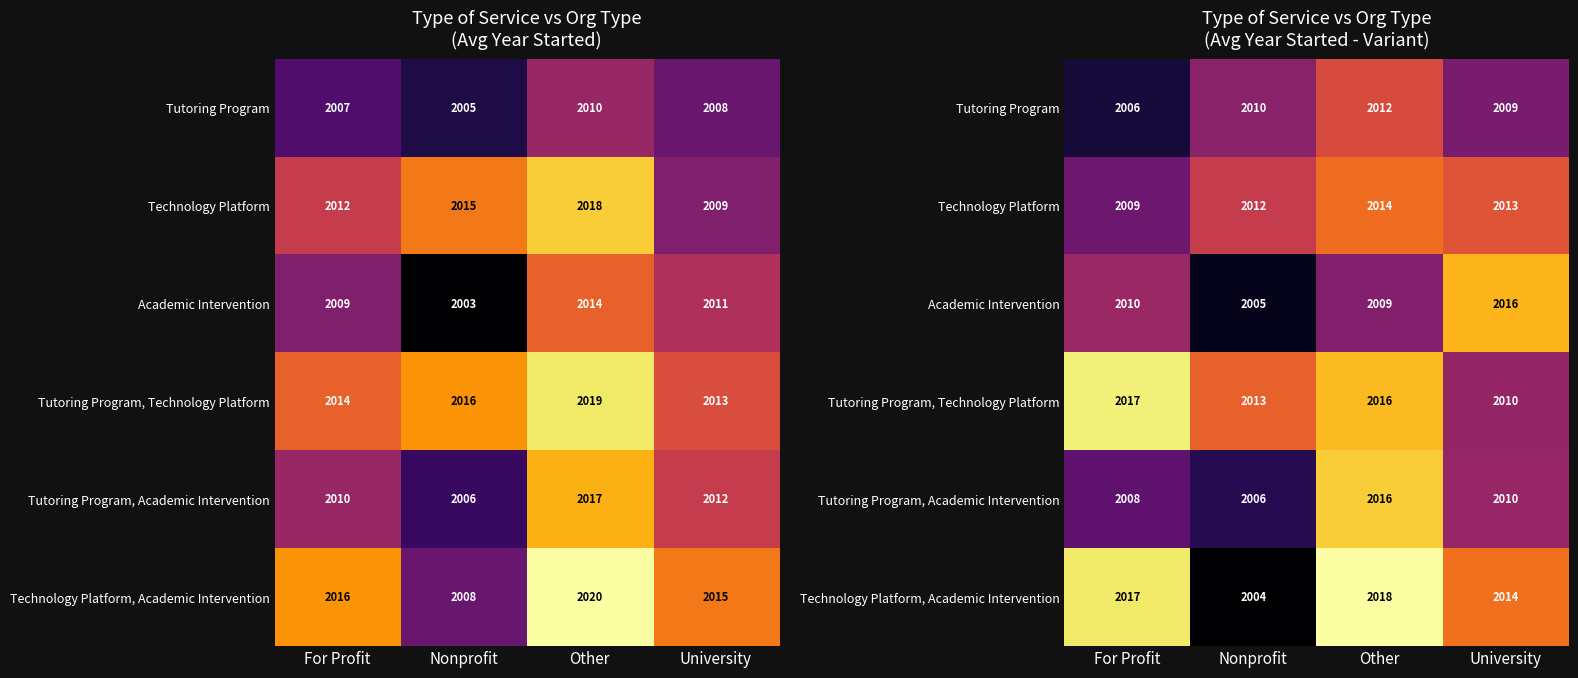

List the labels in order of Academic Intervention value, largest first.

University, For Profit, Other, Nonprofit